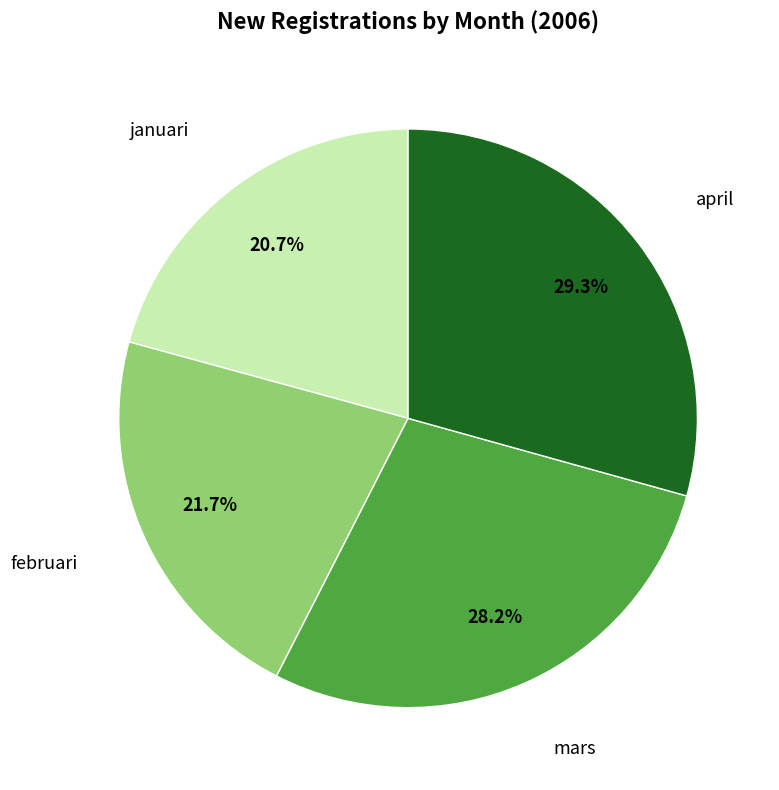

Is there any slice that represents more than half of the pie?

No